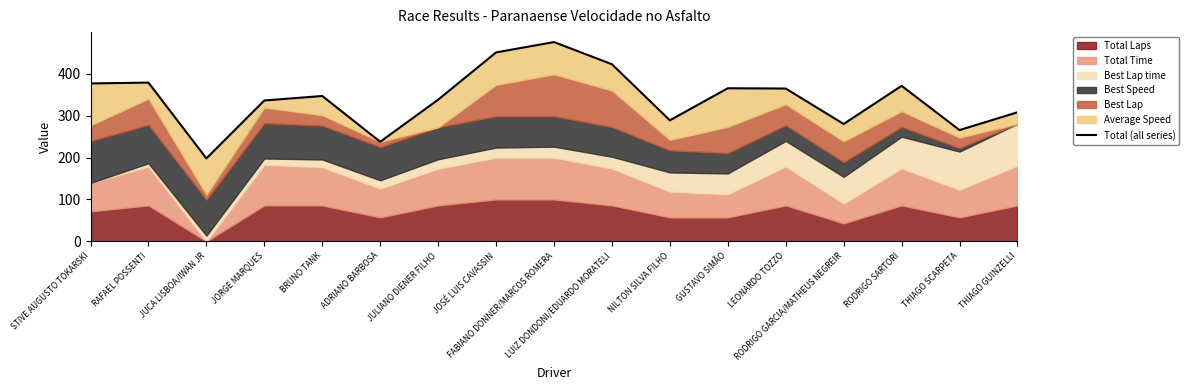

What position from the right is THIAGO SCARPETA?

2